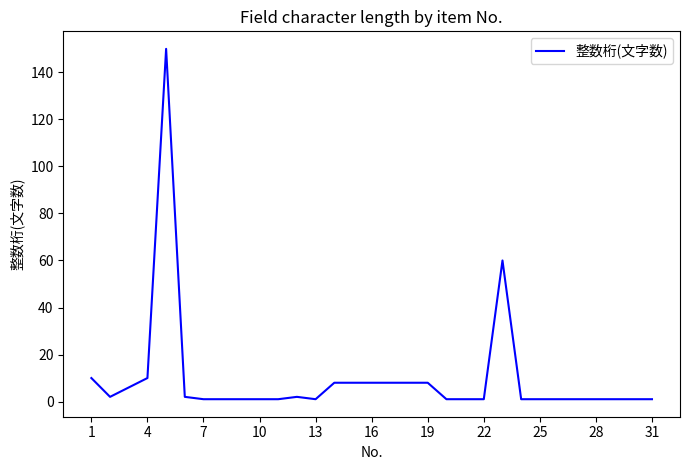

What is the maximum value shown in the chart?

150